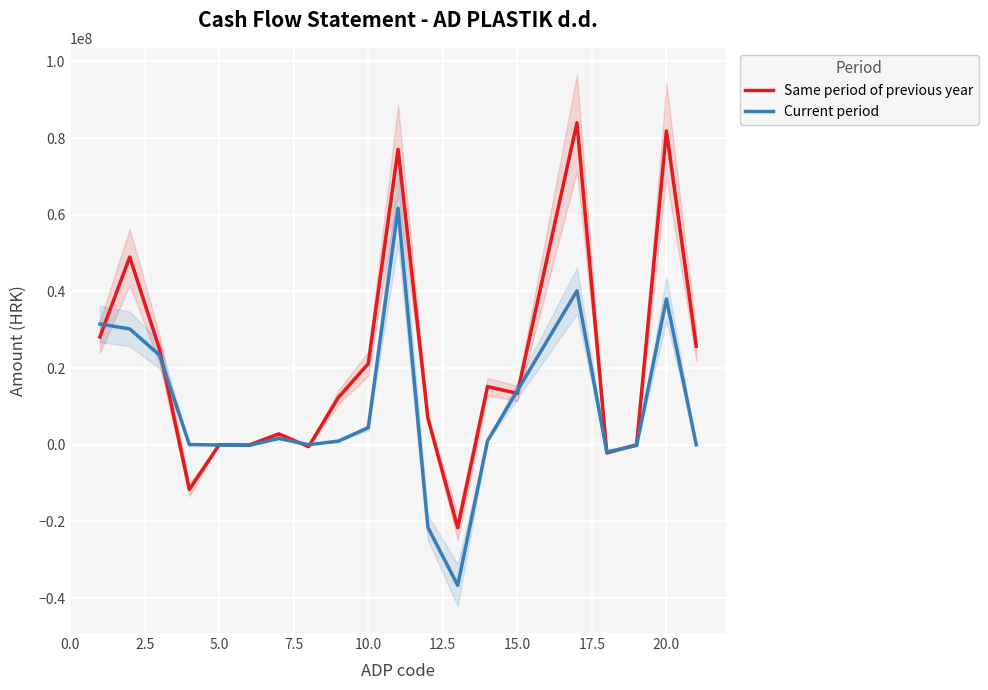

True or false: Current period has a value of 6701254 at 10.0.

False